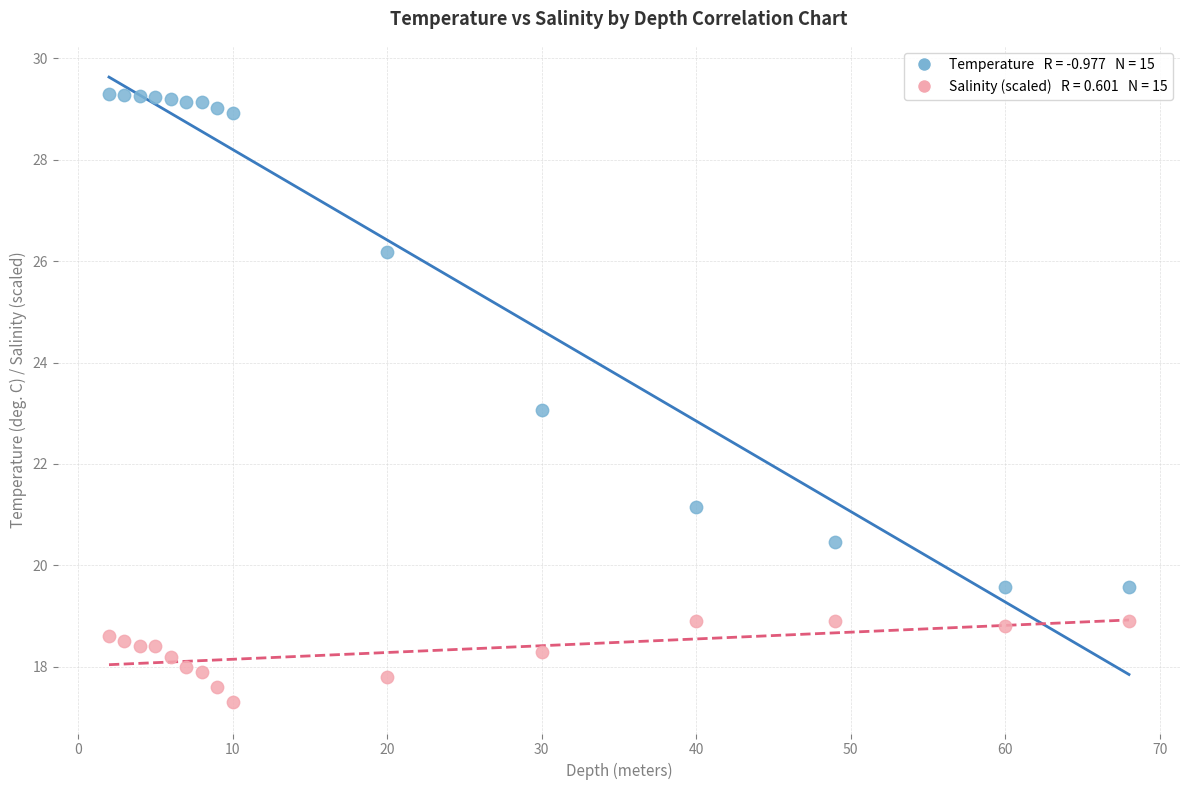

Across all data points, what is the range of Y values (max minus min)?

12.0